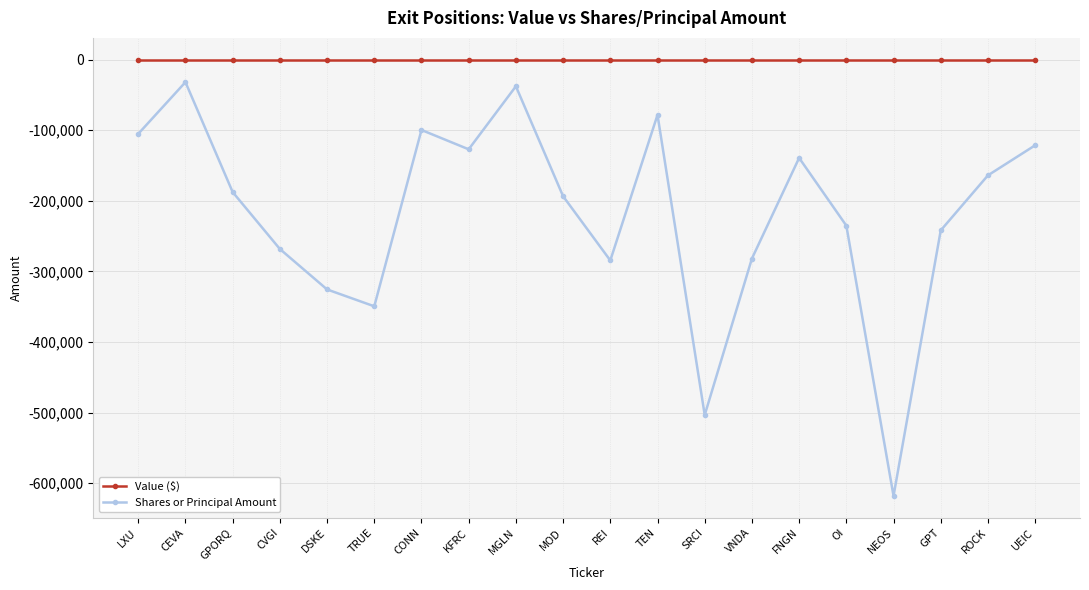

What is the label of the 11th point from the left?

REI